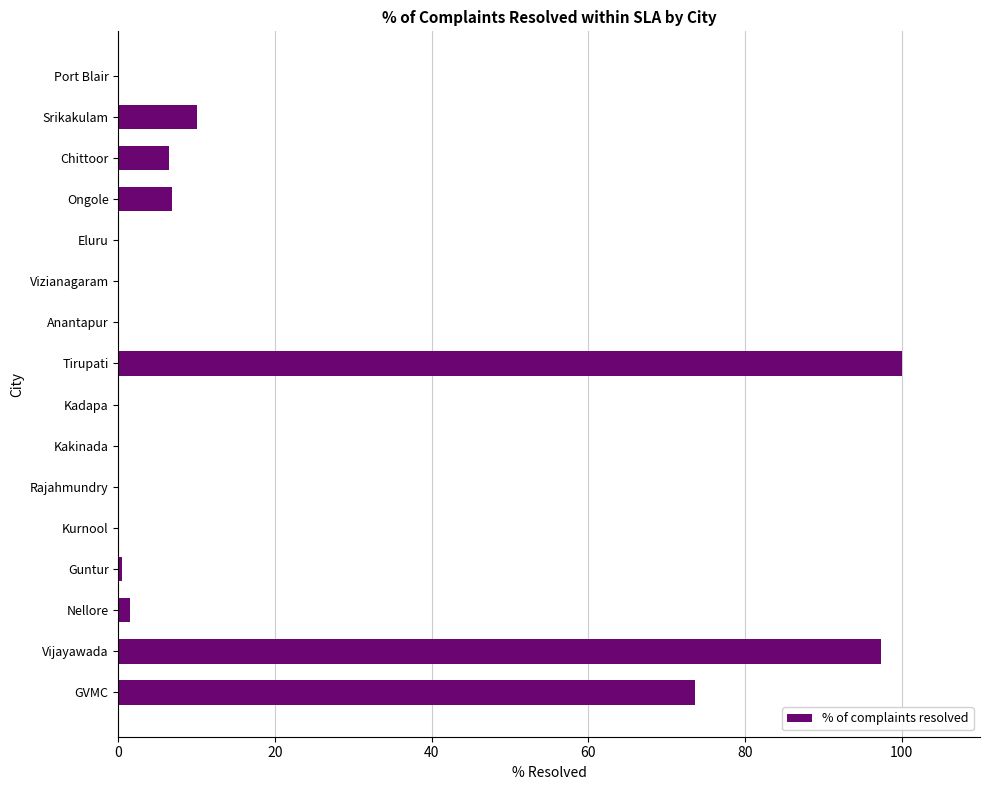

Which has a higher value, Srikakulam or Anantapur?

Srikakulam